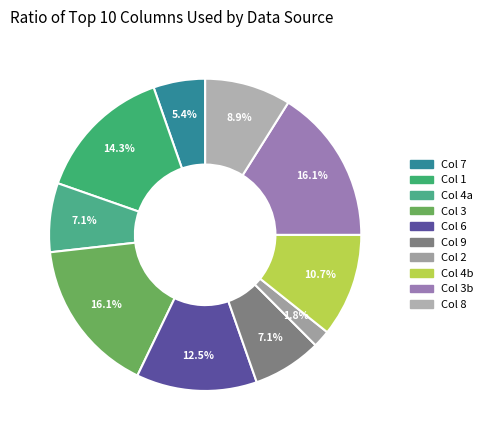

How many slices are in this pie chart?

10